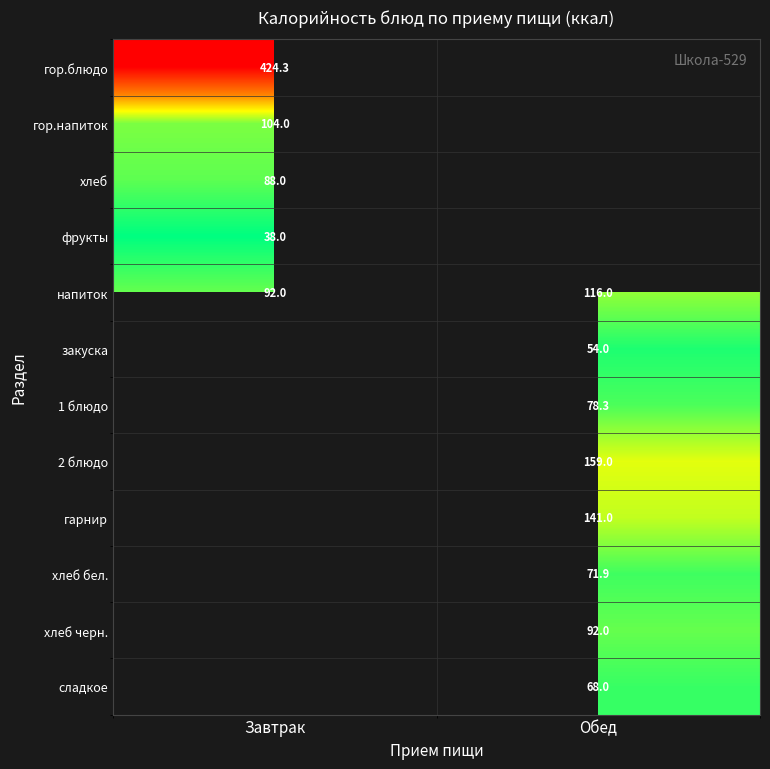

Which has a higher value, Обед or Завтрак?

Завтрак